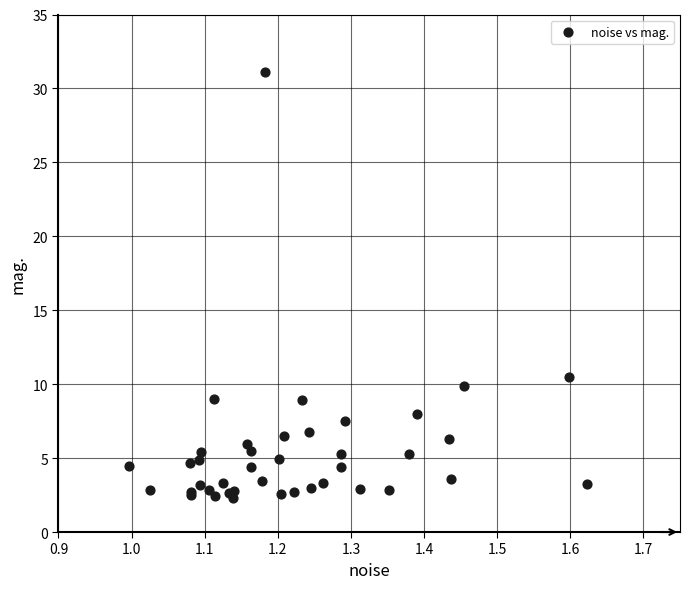

What Y value in the scatter plot is closest to 16?

10.5